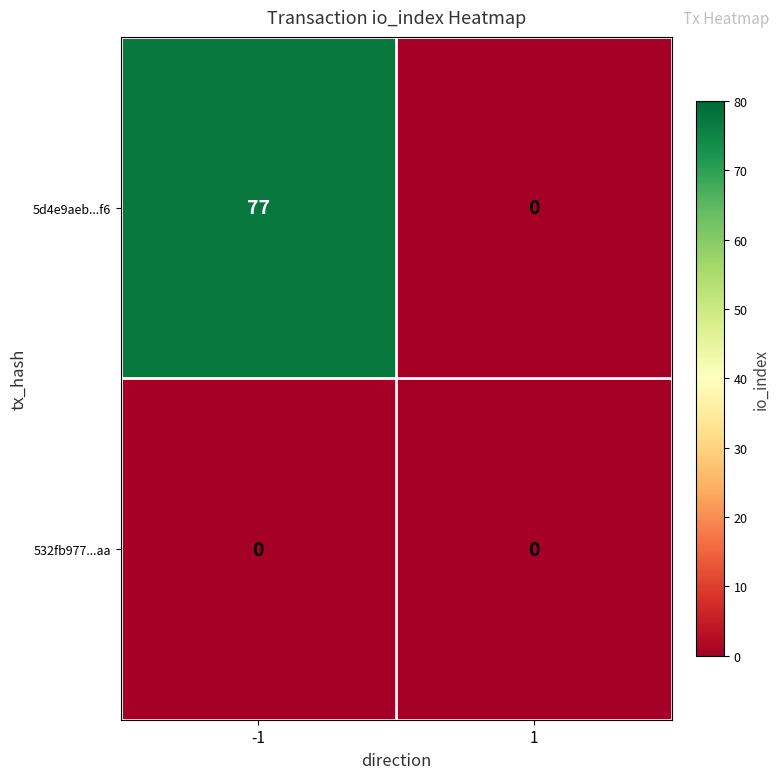

True or false: 5d4e9aeb...f6 has a value of 0 at 1.

True